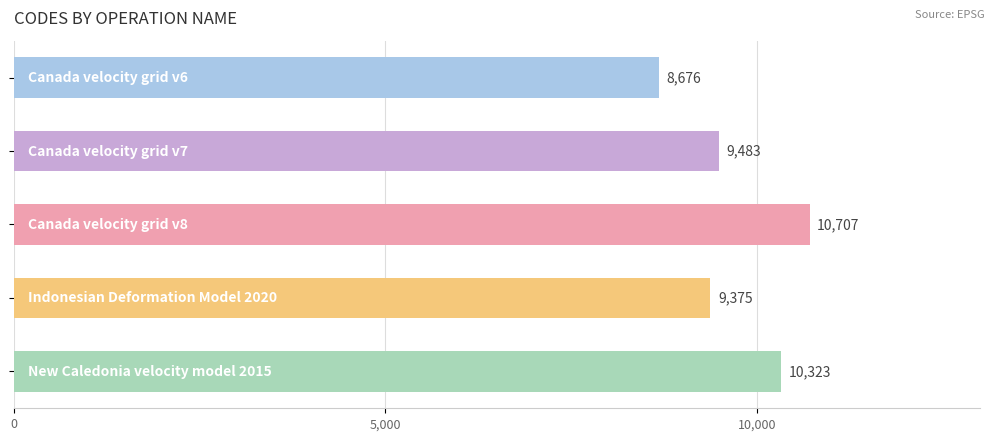

What is the value of the 3rd bar from the top?

10707